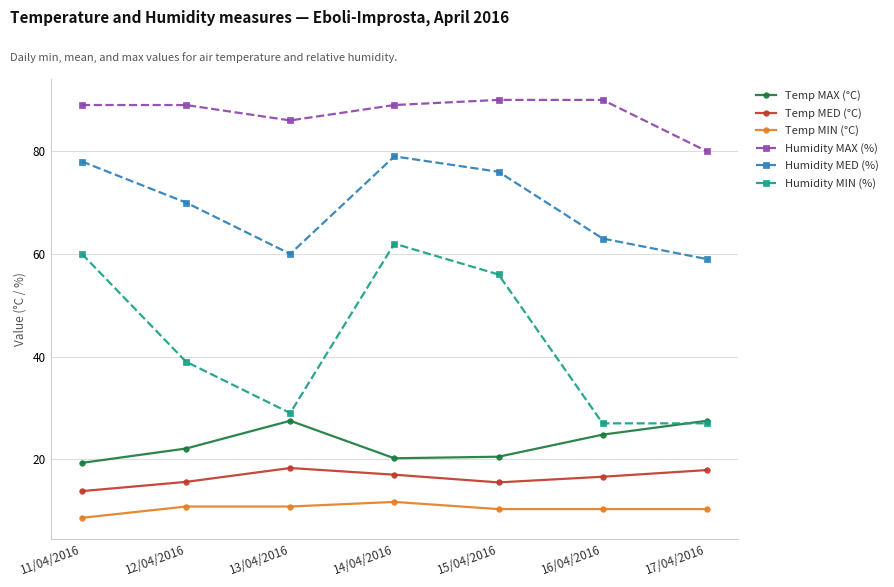

What is the difference between the highest and lowest values at 13/04/2016?

75.2